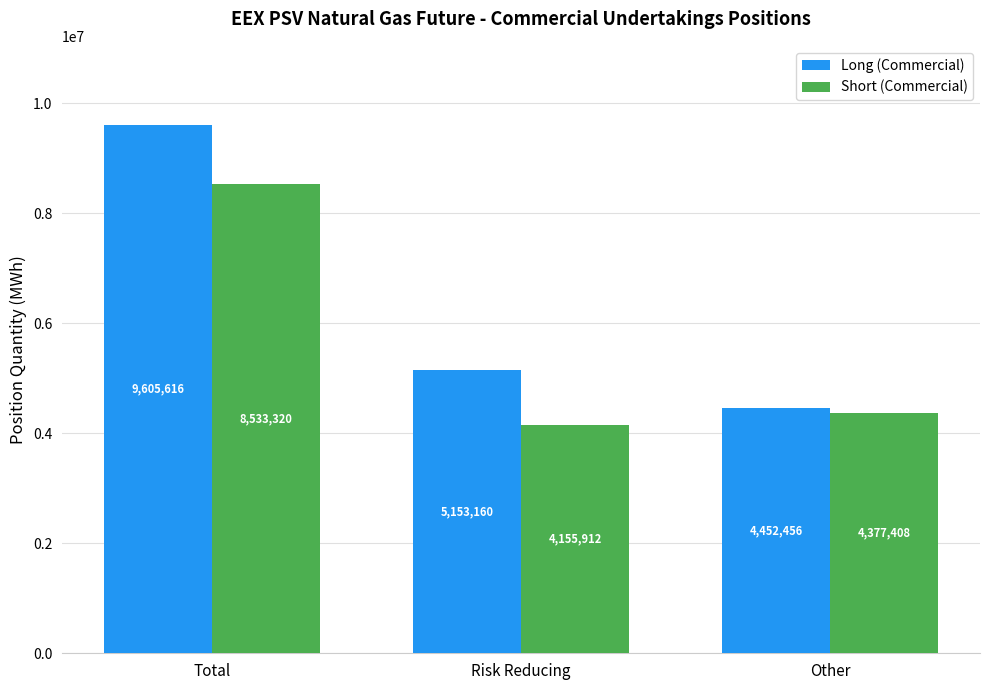

What is the difference between the highest and lowest values at Risk Reducing?

997248